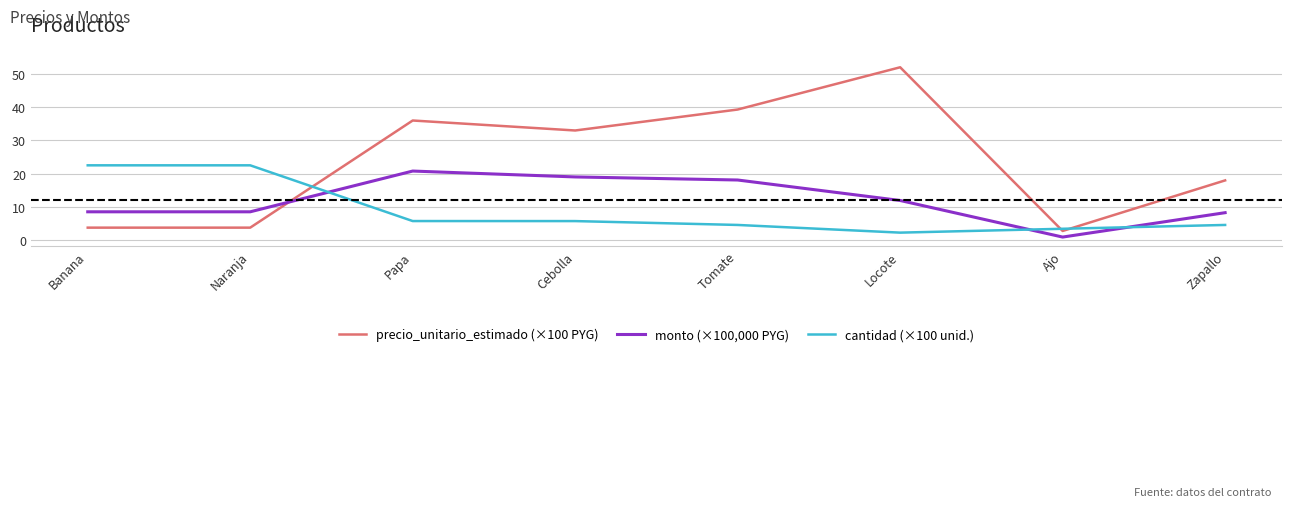

True or false: precio_unitario_estimado (×100 PYG) has a value of 17.9 at Papa.

False